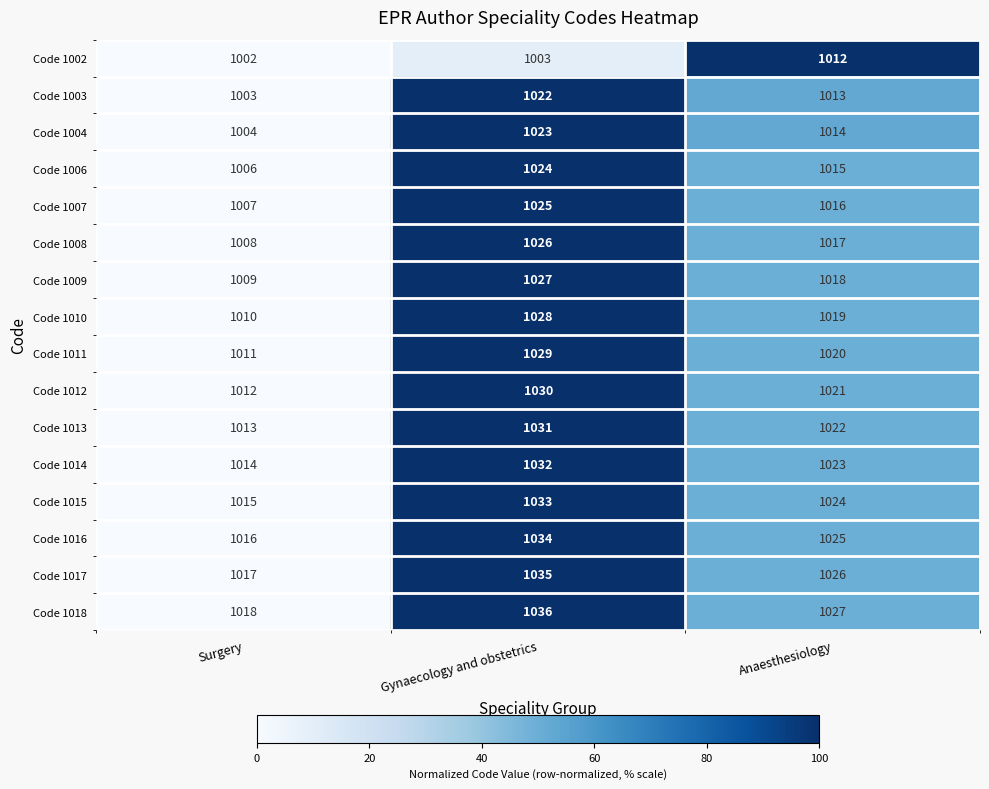

Is it true that Code 1018 equals 1027 at Anaesthesiology?

True